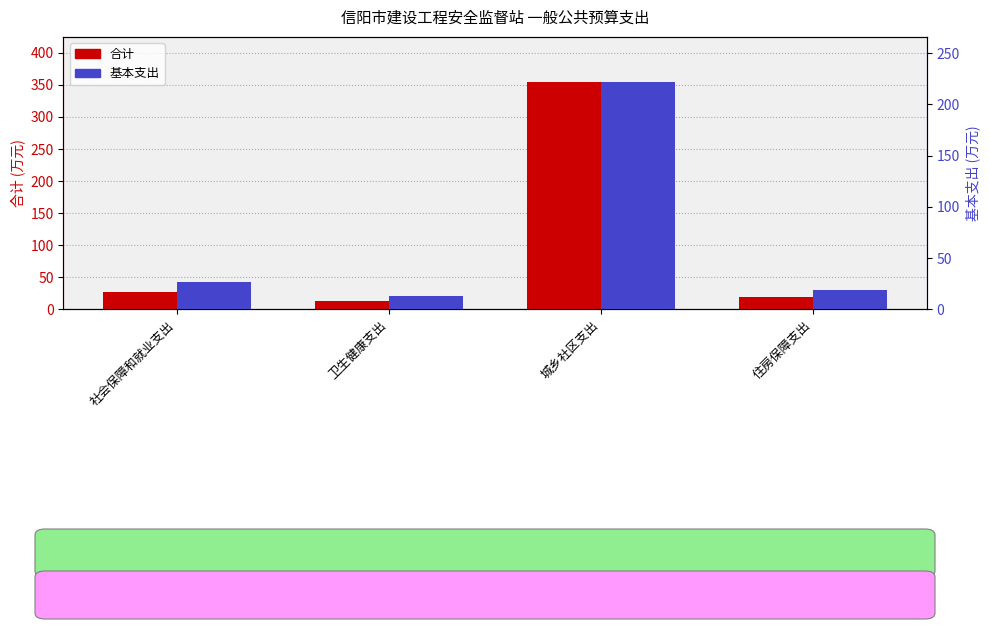

What position from the right is 住房保障支出?

1